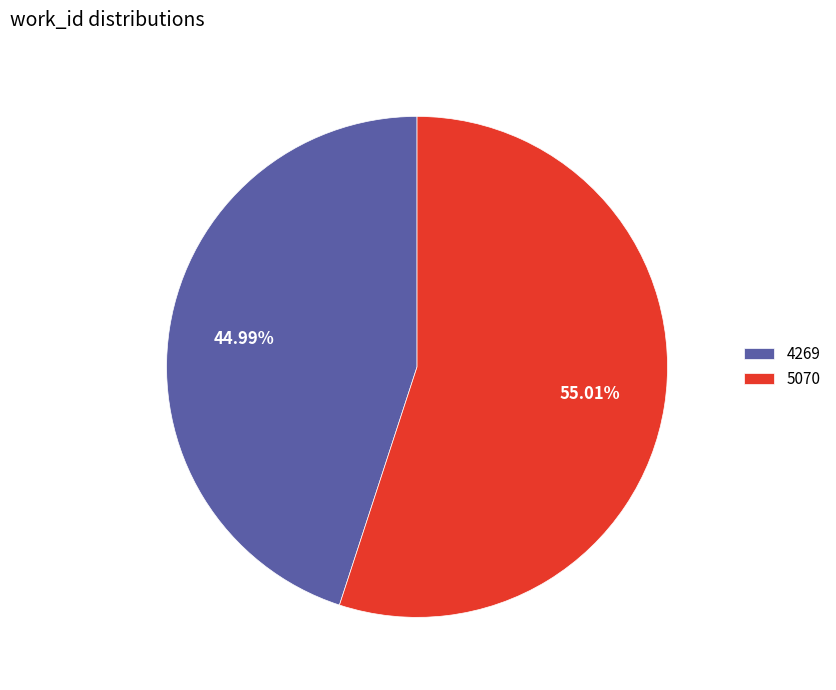

Which slice represents more than half of the pie?

5070